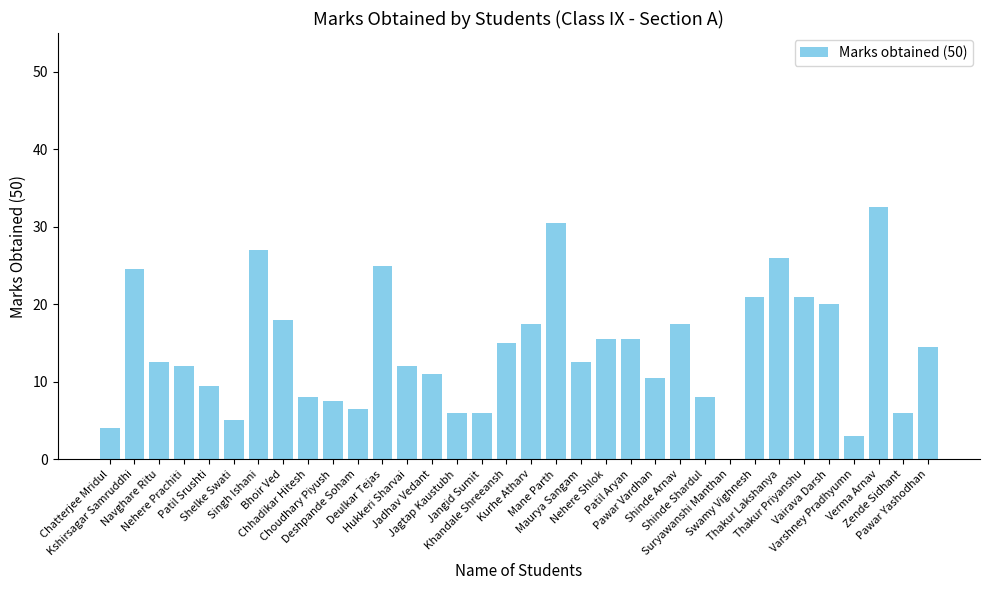

What is the greatest value displayed?

32.5